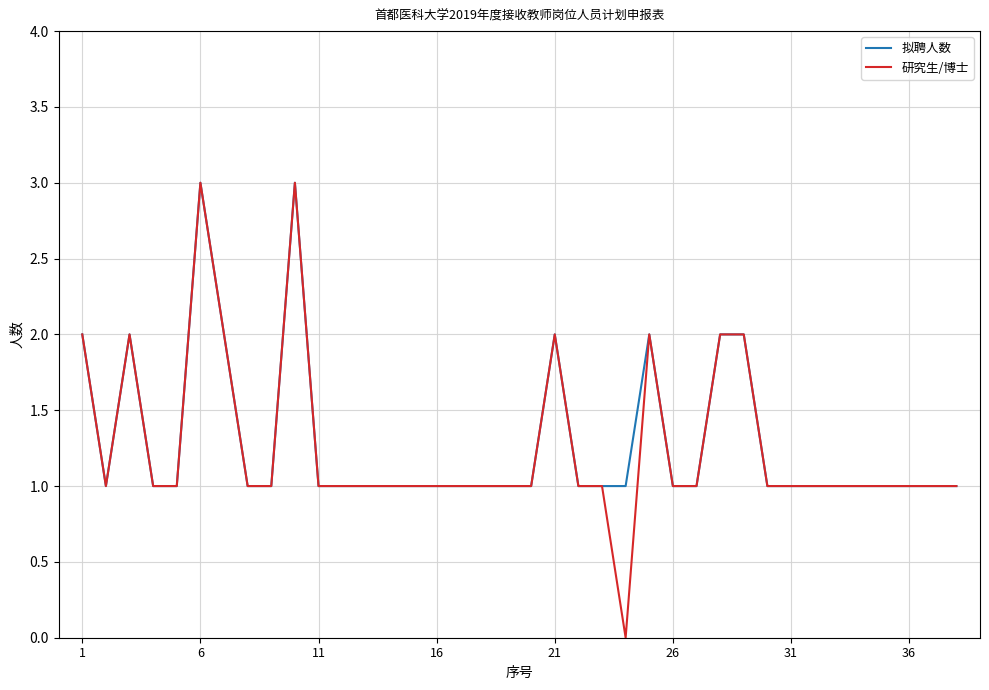

Which series has the widest spread of values?

研究生/博士